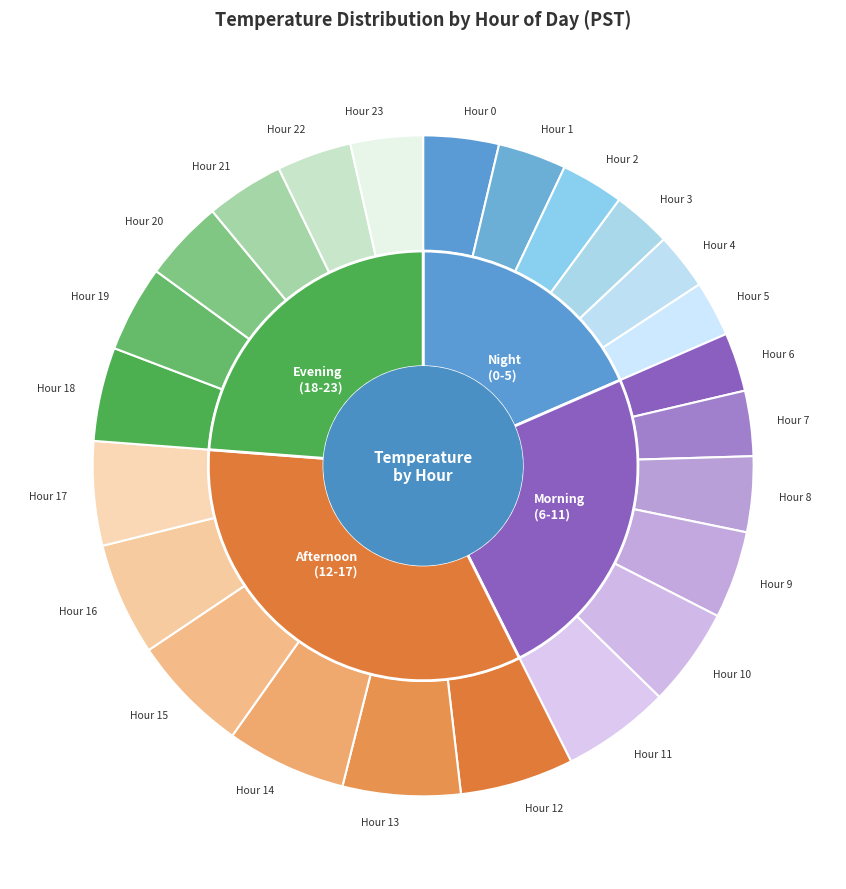

Which category has the biggest portion of the pie?

Hour 14